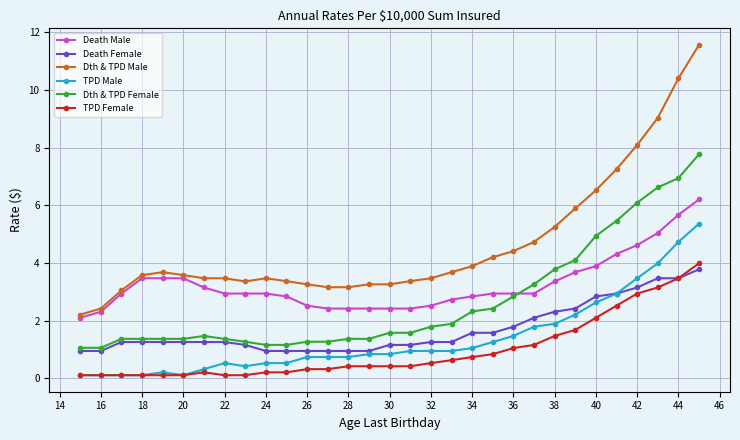

What is the value of the TPD Female point at the 26th from the left?

2.1